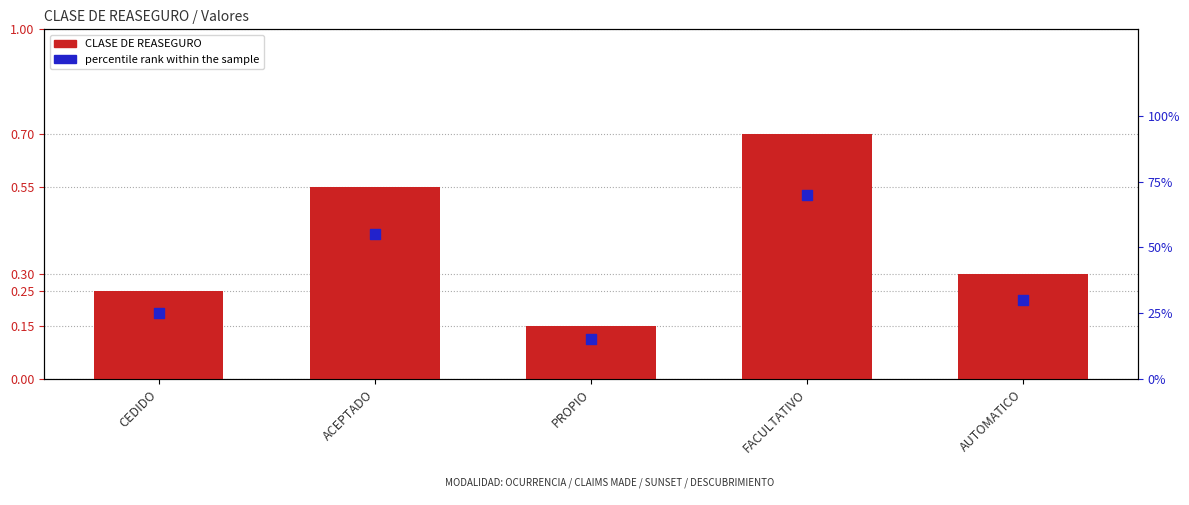

Which series has the largest total across all categories?

percentile rank within the sample